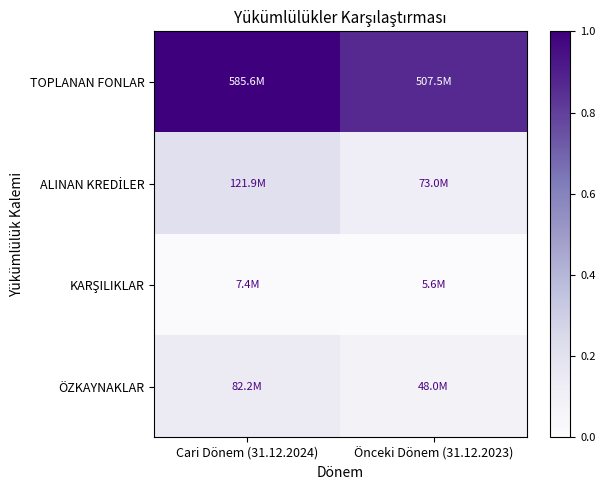

At Önceki Dönem (31.12.2023), list the series in order from largest to smallest.

TOPLANAN FONLAR, ALINAN KREDİLER, ÖZKAYNAKLAR, KARŞILIKLAR